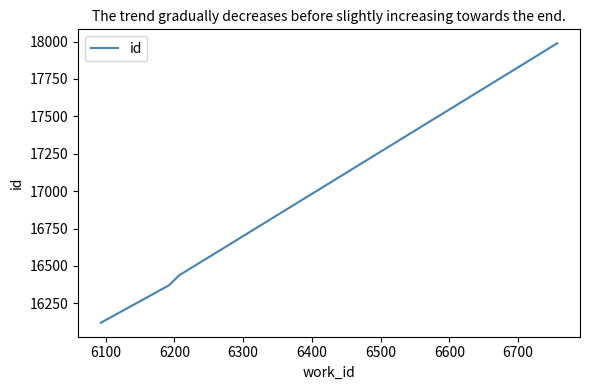

Count the number of categories in the chart.

4